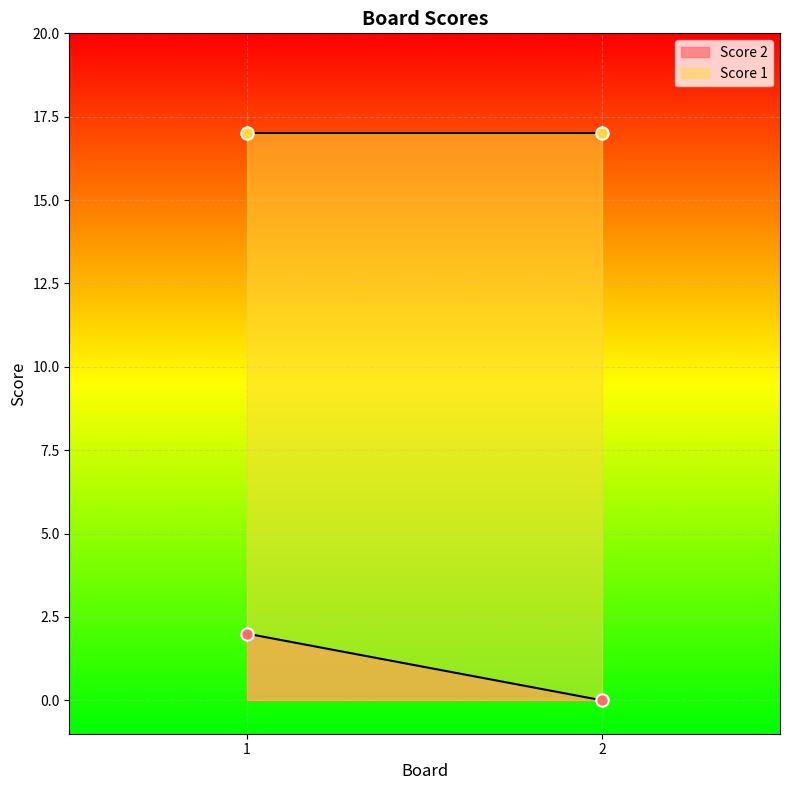

Which series has the largest Y range (max minus min)?

Score 2